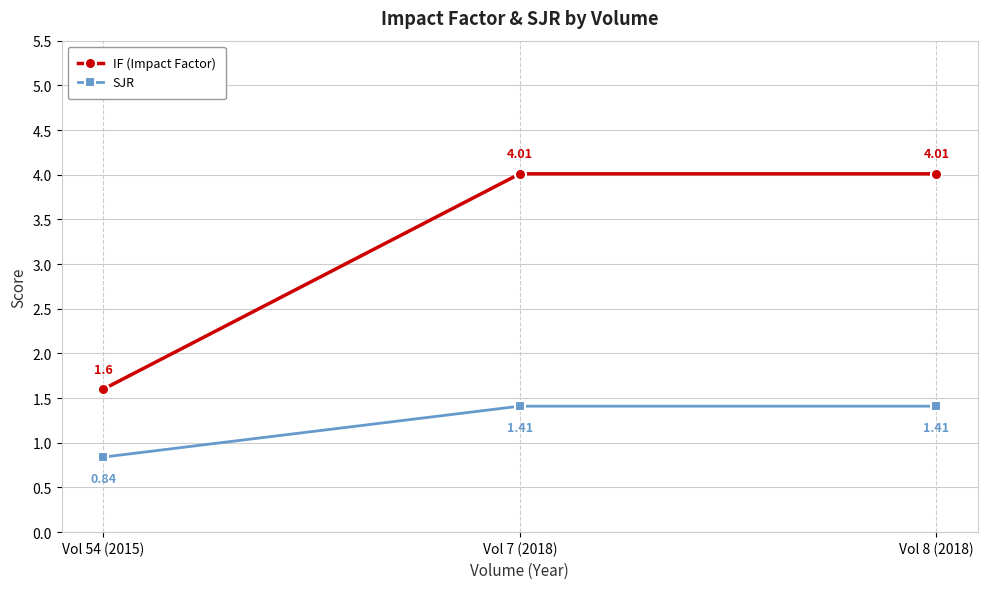

What is the difference between the SJR values at Vol 8 (2018) and Vol 54 (2015)?

0.6